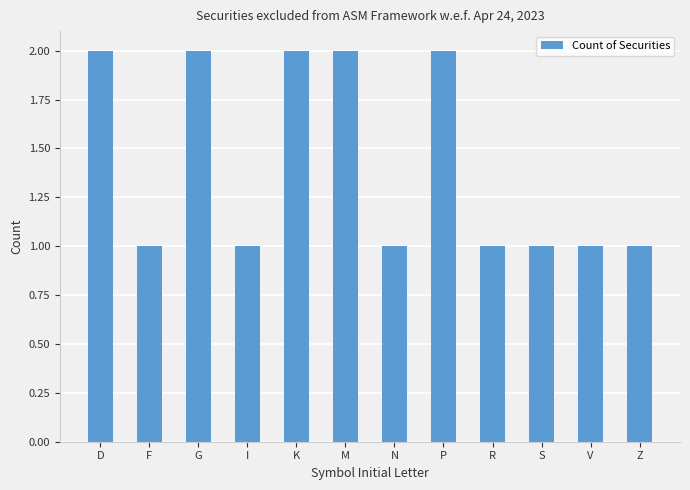

True or false: the data shows 2 at K.

True